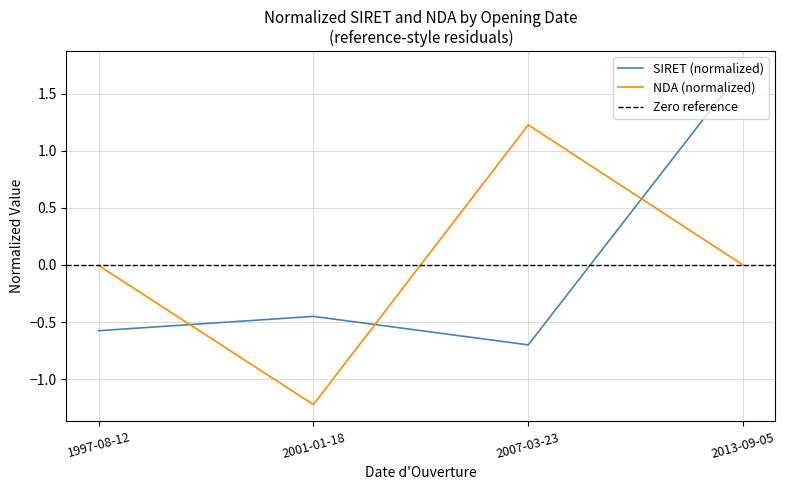

What is the label of the 2nd point from the left?

2001-01-18